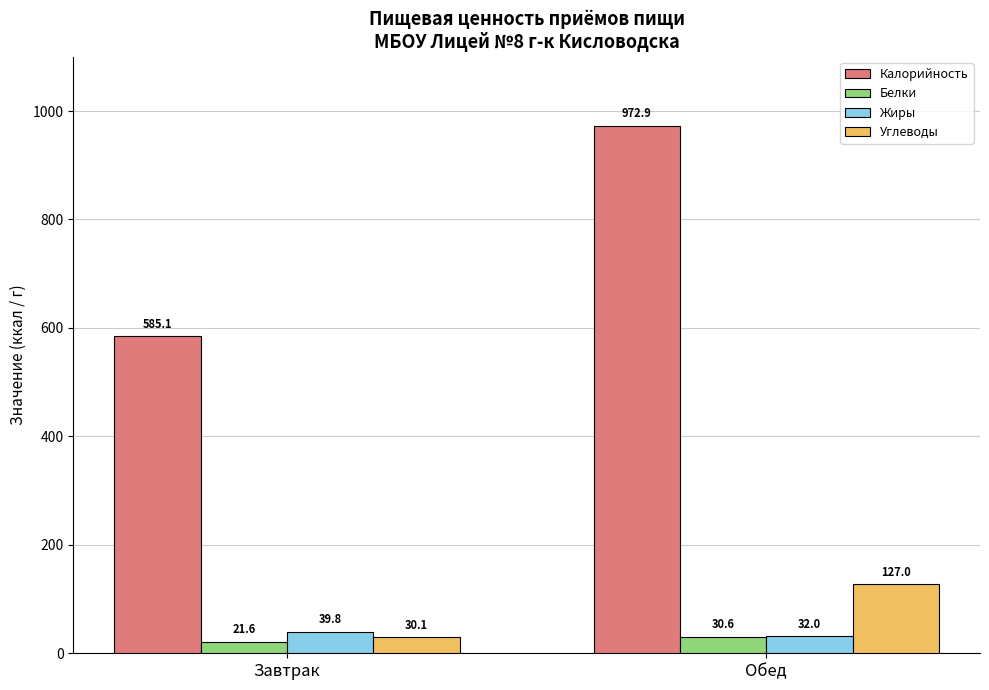

Which series has the largest range (max minus min)?

Калорийность